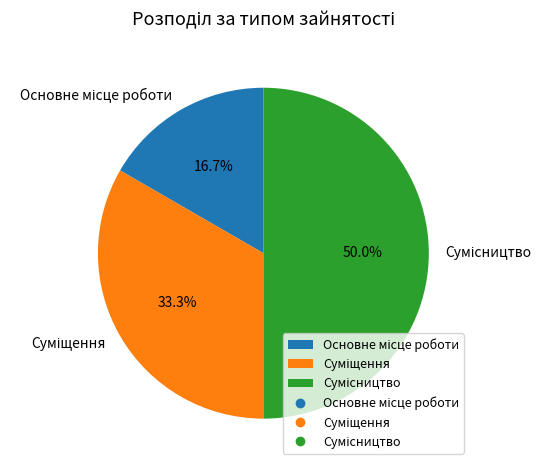

How many segments does this pie chart have?

3